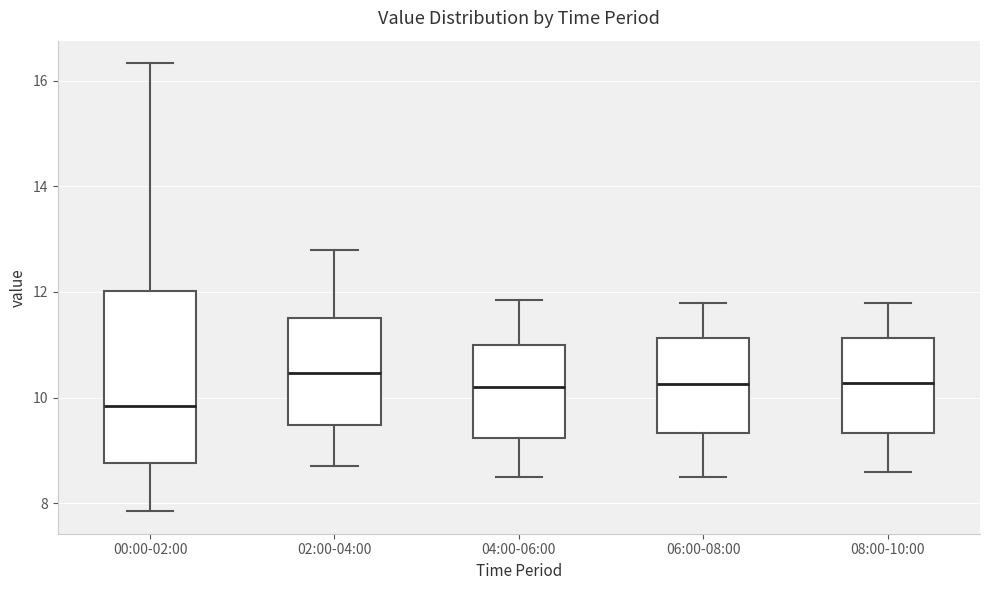

Where does the upper whisker of the box for 02:00-04:00 end on the y-axis? The values are not printed on the chart, so give them approximately, as read against the axis.

12.8